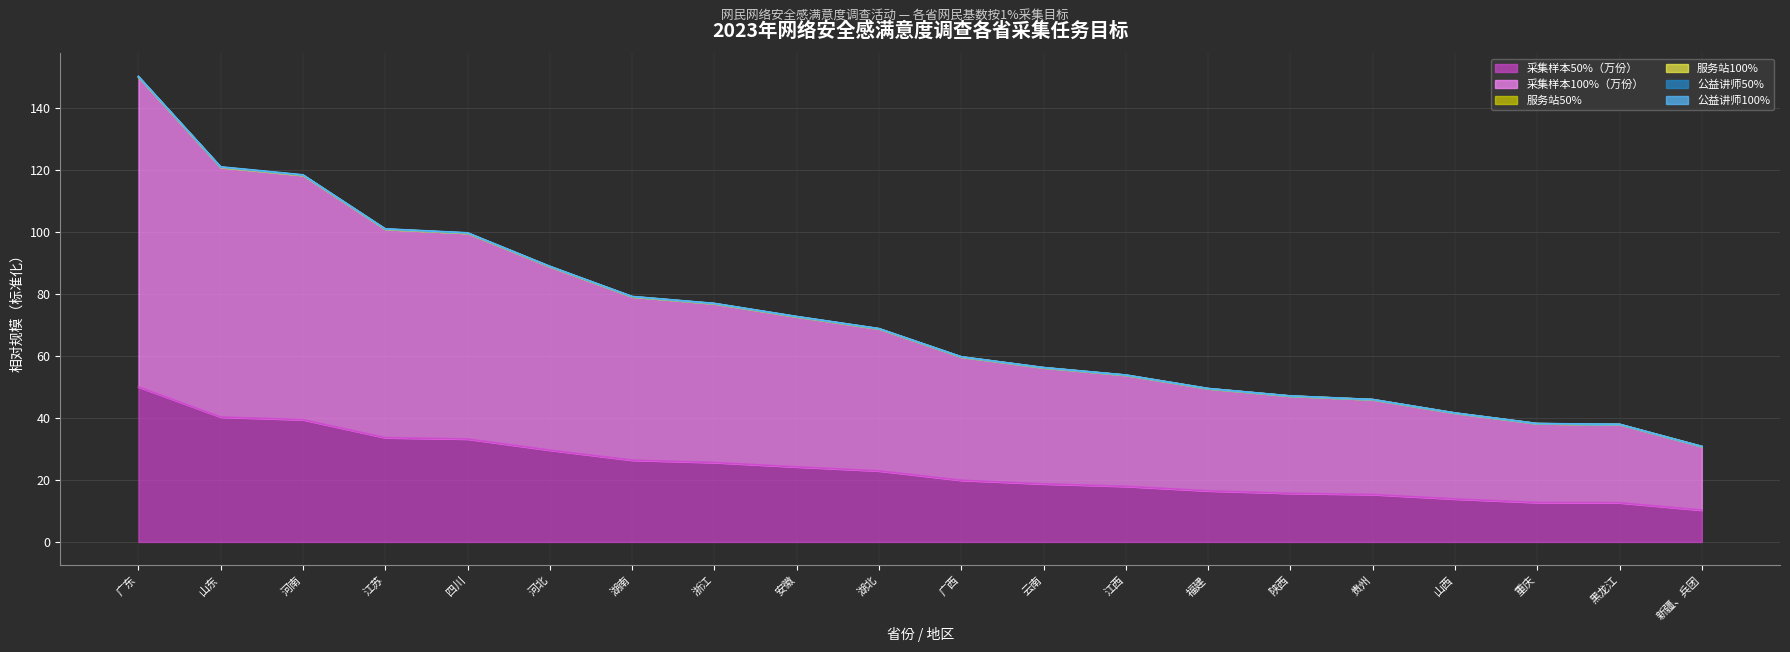

Reading right to left, extract all data points from this chart.

采集样本50%（万份）: 新疆、兵团=10.3	黑龙江=12.6	重庆=12.7	山西=13.9	贵州=15.3	陕西=15.7	福建=16.5	江西=17.9	云南=18.7	广西=19.9	湖北=22.9	安徽=24.2	浙江=25.6	湖南=26.4	河北=29.6	四川=33.2	江苏=33.6	河南=39.4	山东=40.3	广东=50.0
采集样本100%（万份）: 新疆、兵团=30.8	黑龙江=37.9	重庆=38.2	山西=41.6	贵州=45.9	陕西=47.1	福建=49.4	江西=53.8	云南=56.2	广西=59.7	湖北=68.7	安徽=72.6	浙江=76.9	湖南=79.1	河北=88.8	四川=99.6	江苏=100.9	河南=118.3	山东=120.9	广东=150.0
服务站50%: 新疆、兵团=30.8	黑龙江=37.9	重庆=38.2	山西=41.6	贵州=45.9	陕西=47.1	福建=49.5	江西=53.8	云南=56.2	广西=59.7	湖北=68.8	安徽=72.7	浙江=76.9	湖南=79.1	河北=88.8	四川=99.6	江苏=100.9	河南=118.3	山东=120.9	广东=150.0
服务站100%: 新疆、兵团=30.8	黑龙江=37.9	重庆=38.2	山西=41.6	贵州=45.9	陕西=47.1	福建=49.5	江西=53.8	云南=56.2	广西=59.7	湖北=68.8	安徽=72.7	浙江=76.9	湖南=79.2	河北=88.9	四川=99.7	江苏=101.0	河南=118.4	山东=121.0	广东=150.1
公益讲师50%: 新疆、兵团=30.8	黑龙江=38.0	重庆=38.2	山西=41.6	贵州=46.0	陕西=47.1	福建=49.5	江西=53.9	云南=56.3	广西=59.8	湖北=68.8	安徽=72.8	浙江=77.0	湖南=79.2	河北=88.9	四川=99.8	江苏=101.0	河南=118.5	山东=121.0	广东=150.2
公益讲师100%: 新疆、兵团=30.8	黑龙江=37.9	重庆=38.2	山西=41.6	贵州=45.9	陕西=47.1	福建=49.5	江西=53.8	云南=56.2	广西=59.7	湖北=68.8	安徽=72.7	浙江=76.9	湖南=79.1	河北=88.9	四川=99.7	江苏=100.9	河南=118.3	山东=120.9	广东=150.1